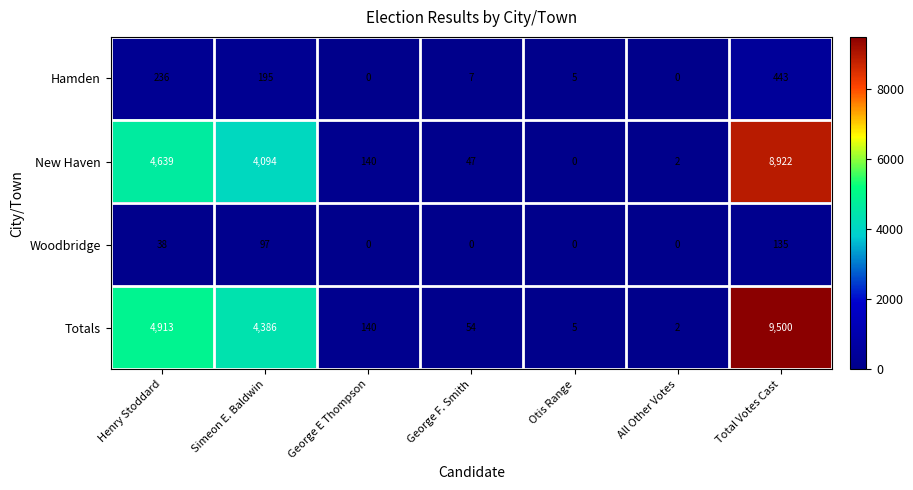

The Woodbridge series shows 38 at Henry Stoddard. True or false?

True